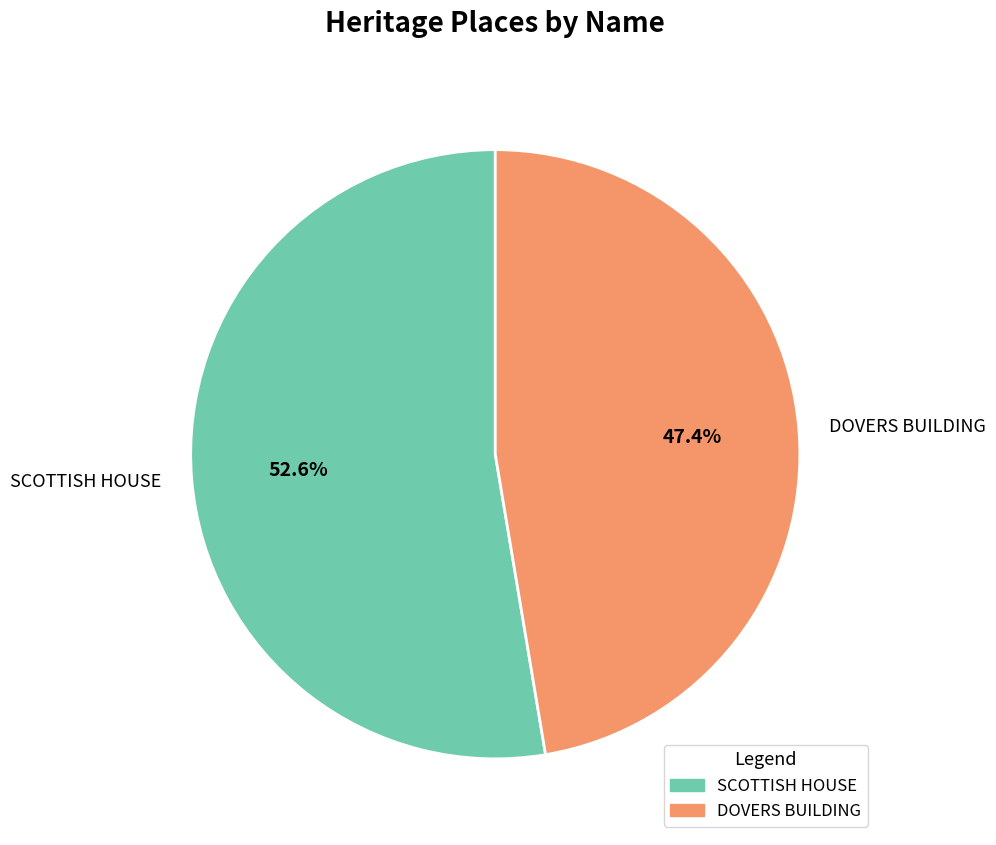

Which has a higher value, SCOTTISH HOUSE or DOVERS BUILDING?

SCOTTISH HOUSE